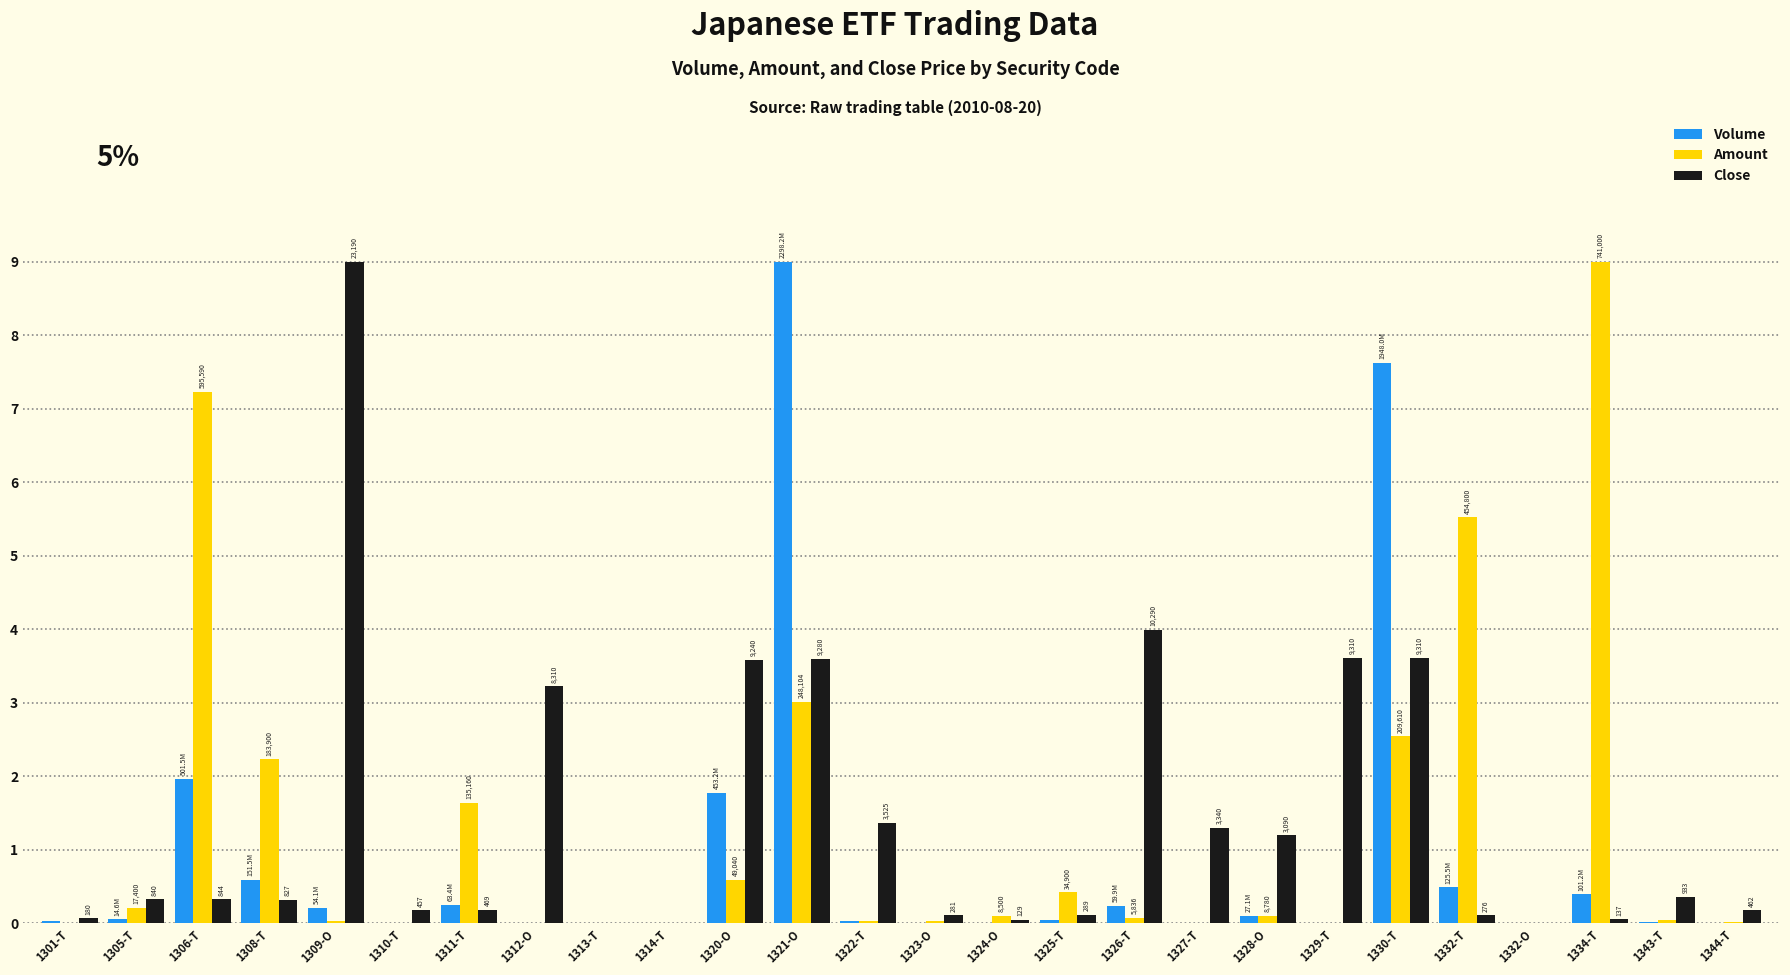

The value of Volume at 1332-O is -6.2. True or false?

False